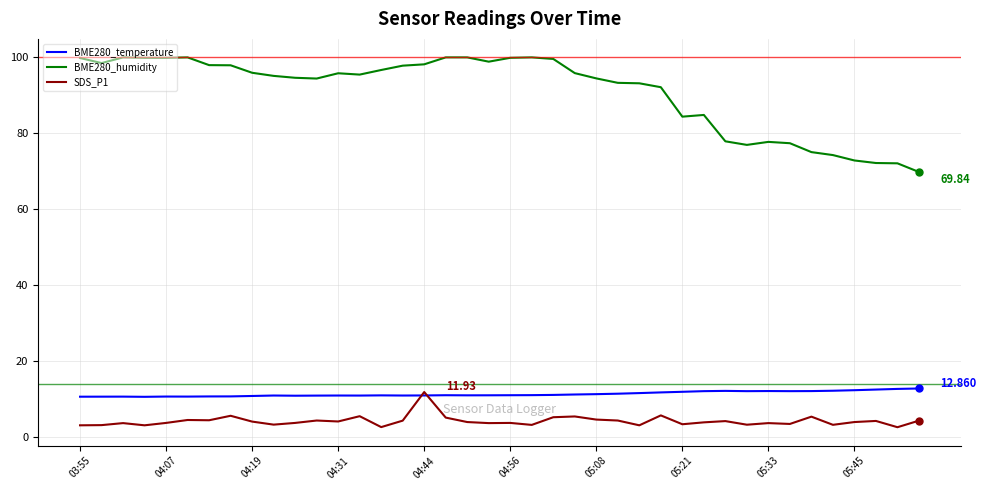

True or false: BME280_humidity and SDS_P1 intersect in this chart.

False